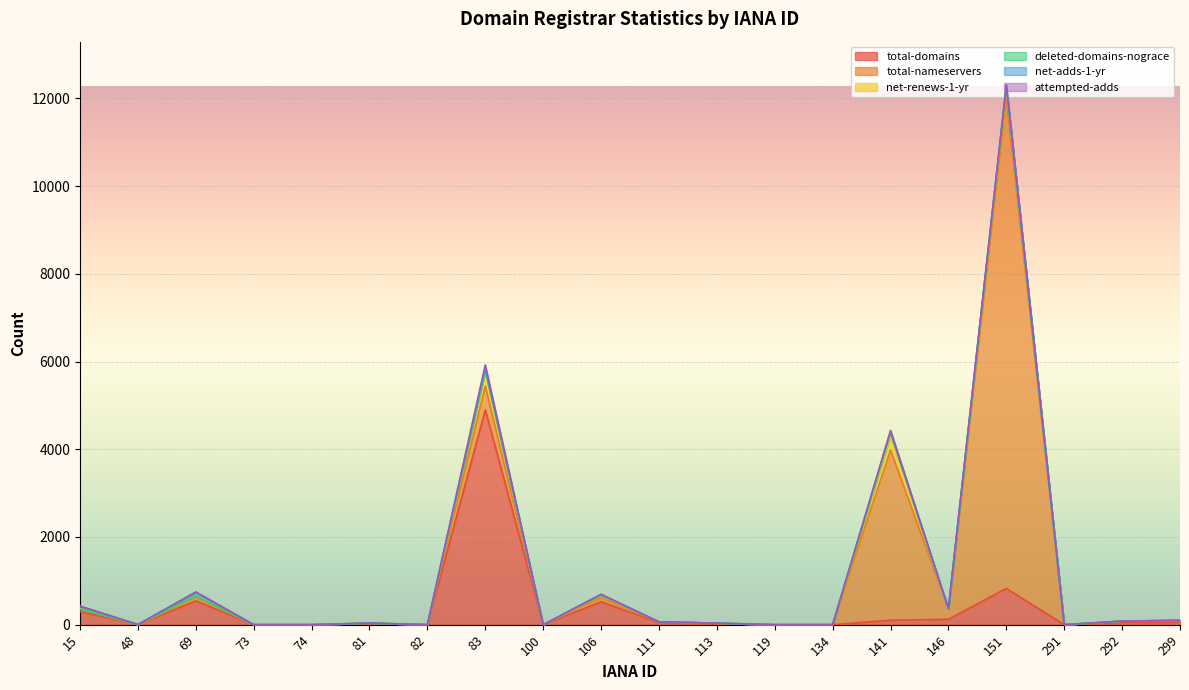

Between 74 and 291, which series saw the biggest shift?

total-domains